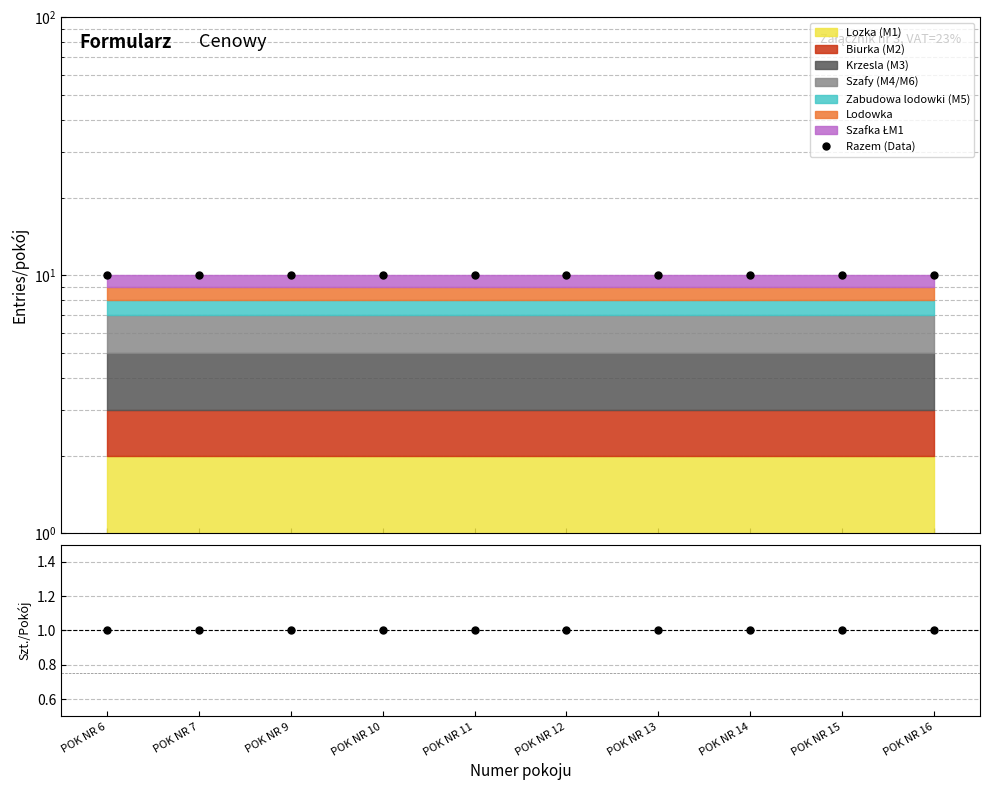

Reading left to right, transcribe all the data shown in this chart.

Razem (Data): POK NR 6=10	POK NR 7=10	POK NR 9=10	POK NR 10=10	POK NR 11=10	POK NR 12=10	POK NR 13=10	POK NR 14=10	POK NR 15=10	POK NR 16=10
Razem: POK NR 6=1	POK NR 7=1	POK NR 9=1	POK NR 10=1	POK NR 11=1	POK NR 12=1	POK NR 13=1	POK NR 14=1	POK NR 15=1	POK NR 16=1